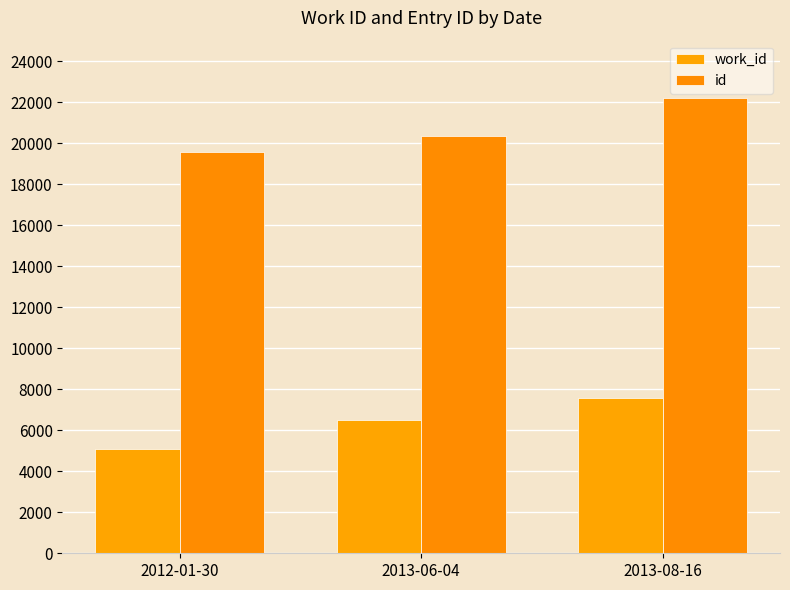

What is the highest value of the work_id series?

7591